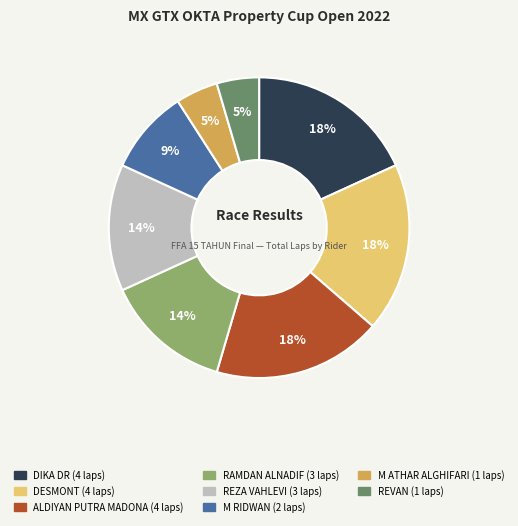

Is there any slice that represents more than half of the pie?

No